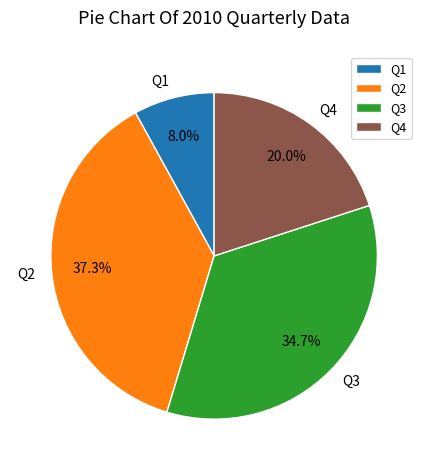

Between Q2 and Q1, which is larger?

Q2